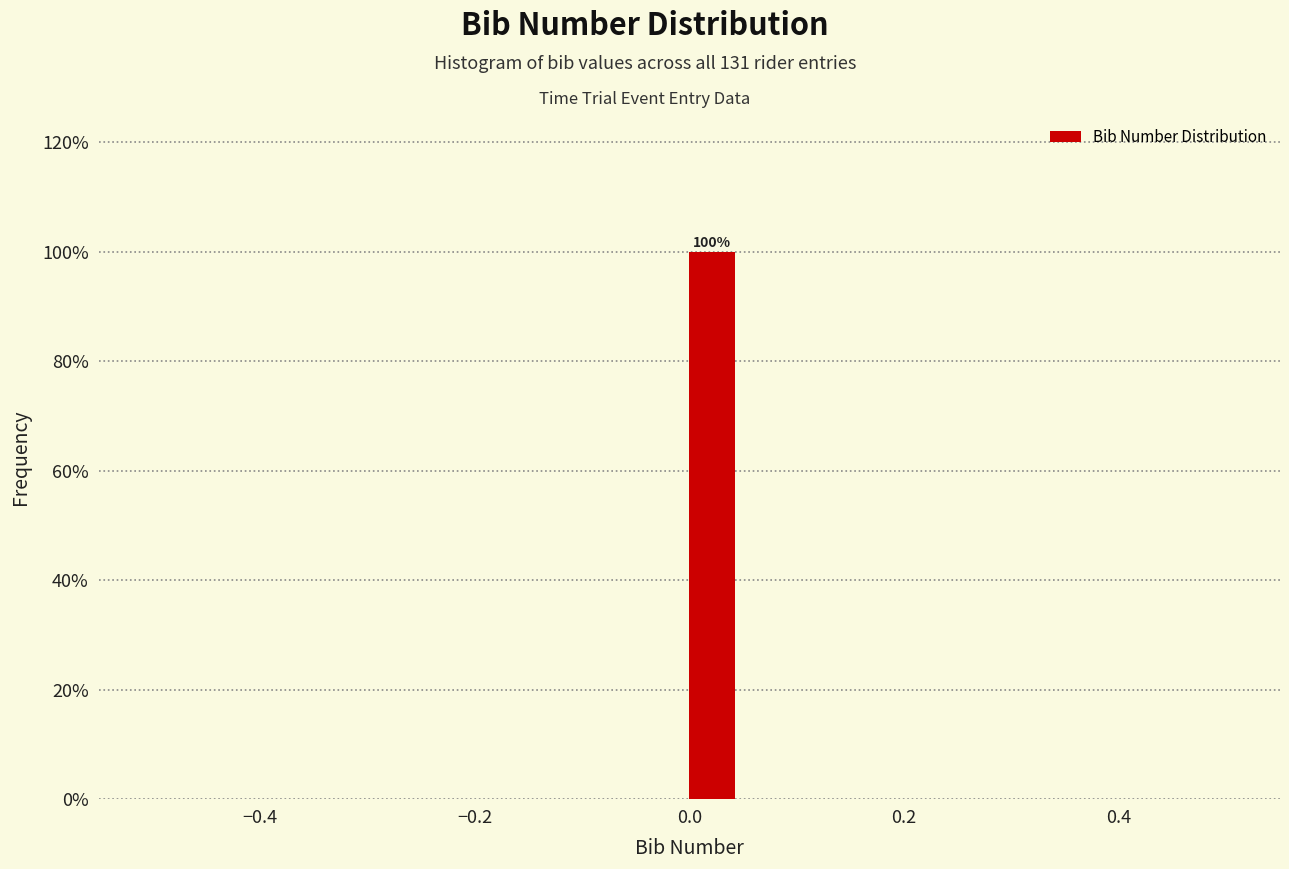

Read against the x-axis, roughly where is the centre of the tallest bar?

0.02